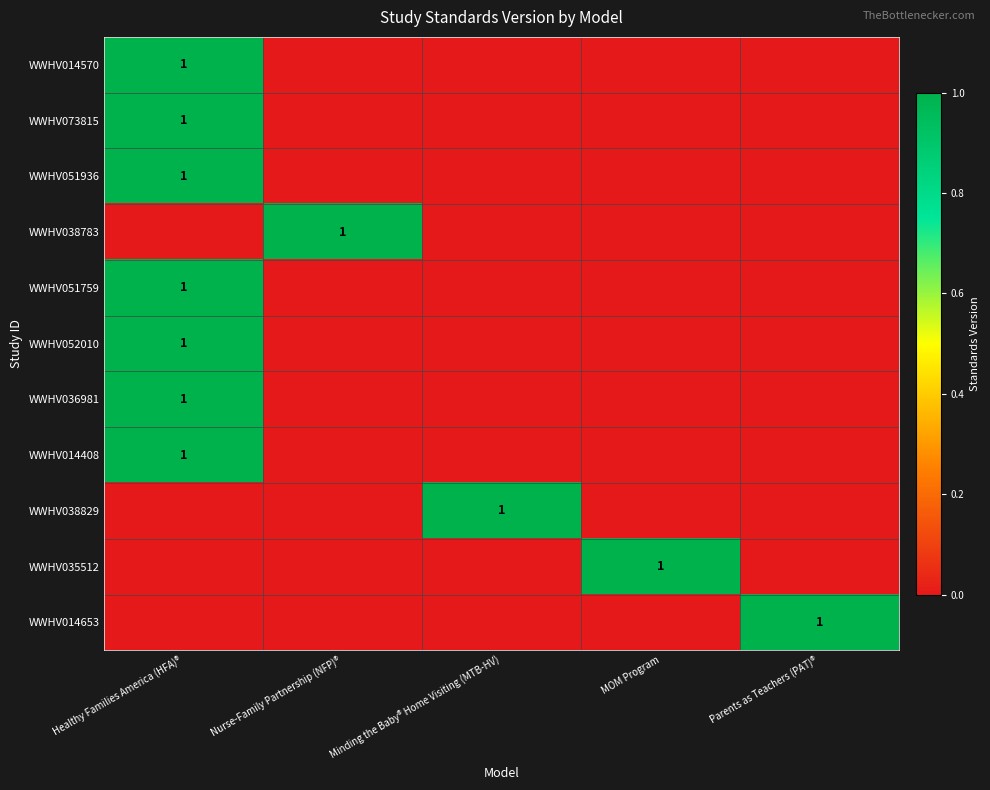

What is the total value across all series at Nurse-Family Partnership (NFP)®?

1